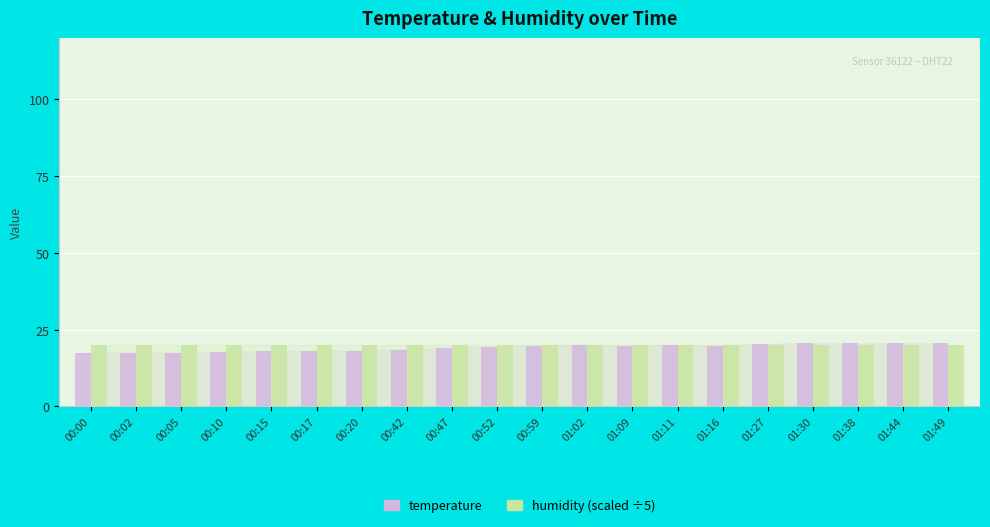

What position from the right is 01:30?

4